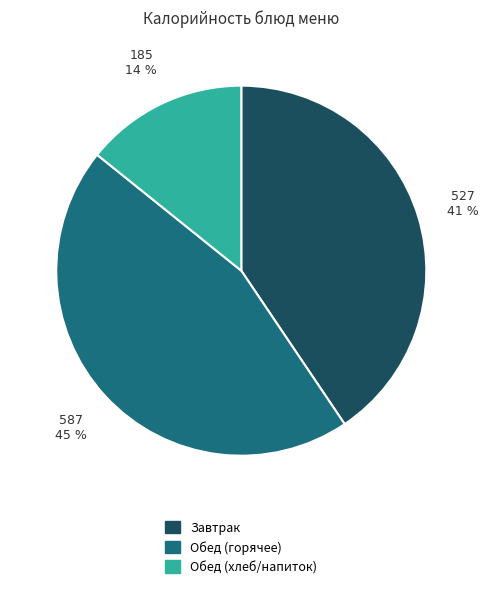

Combined, do Обед (хлеб/напиток) and Обед (горячее) account for over 50%?

Yes